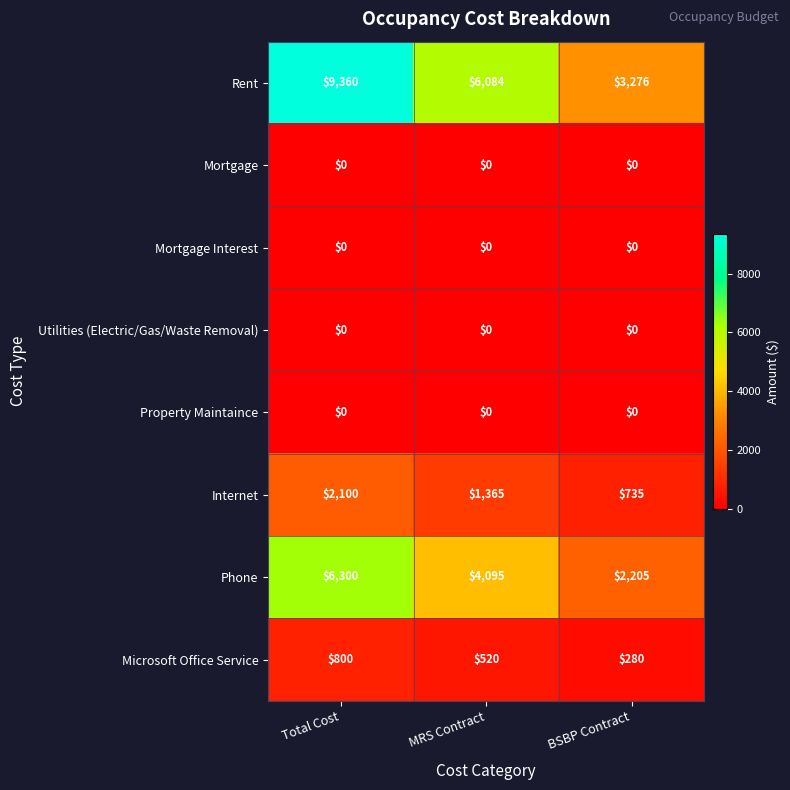

What is the difference between the Rent values at BSBP Contract and Total Cost?

6084